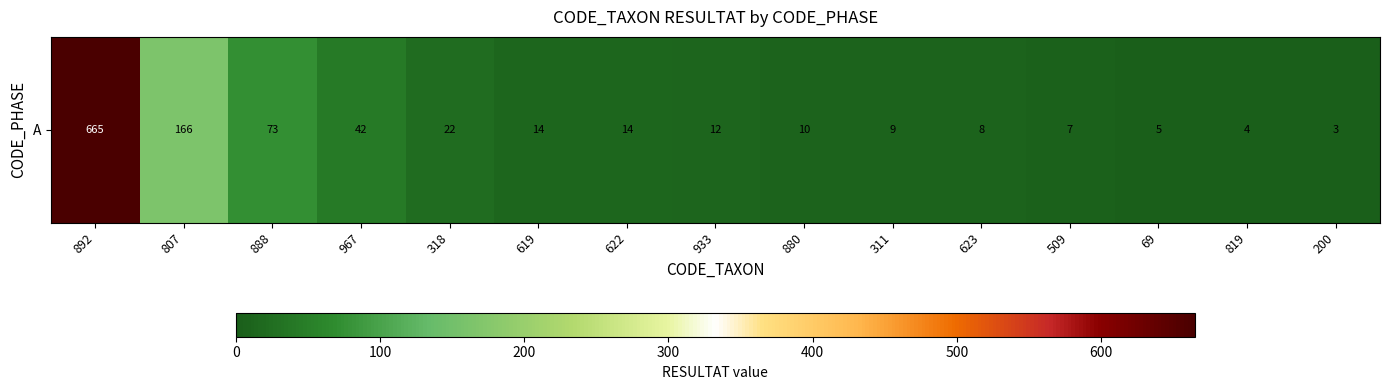

Reading left to right, what are all the values shown in this chart?

665	166	73	42	22	14	14	12	10	9	8	7	5	4	3